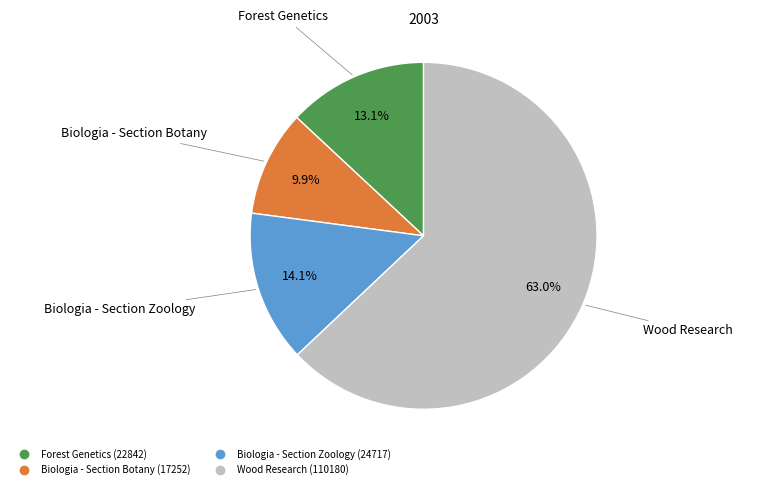

How many slices are in this pie chart?

4